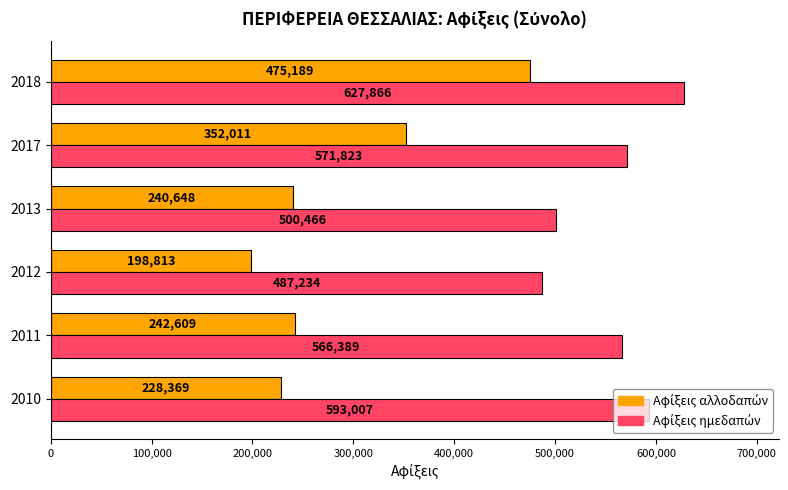

What is the spread (max minus min) of values at 2017?

219812